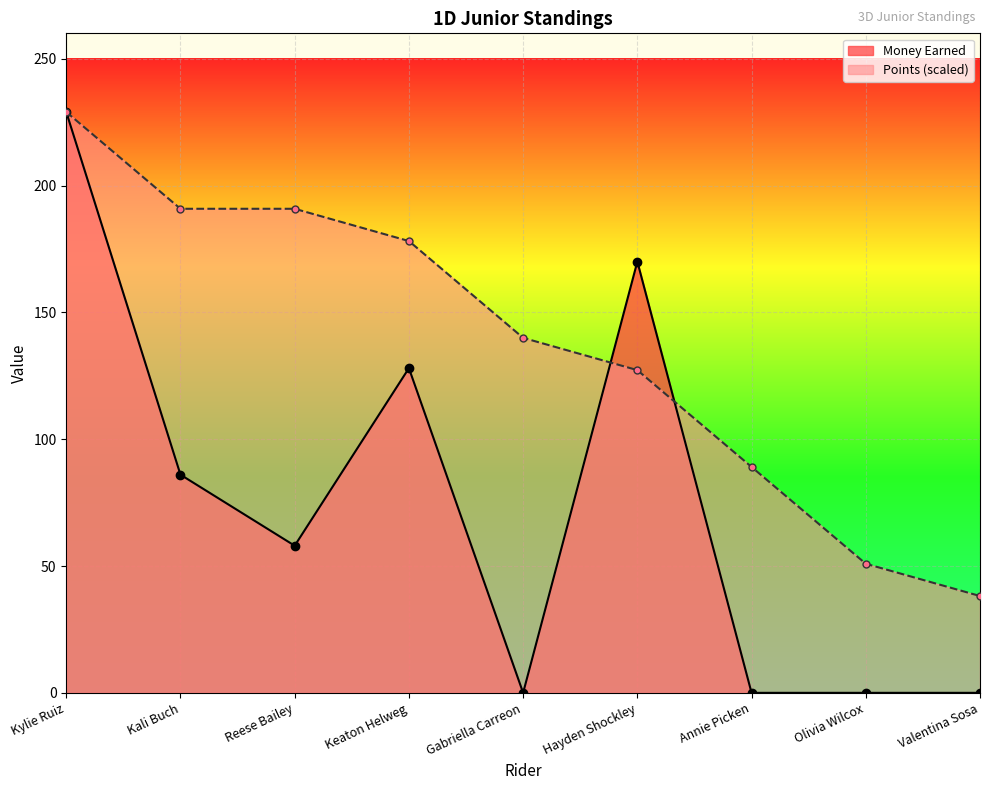

True or false: Money Earned and Points cross at least once.

True